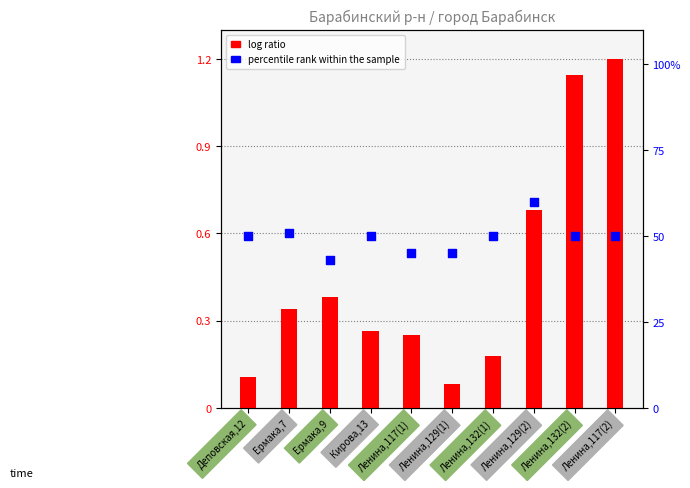

At how many categories does at least one series exceed 32?

10